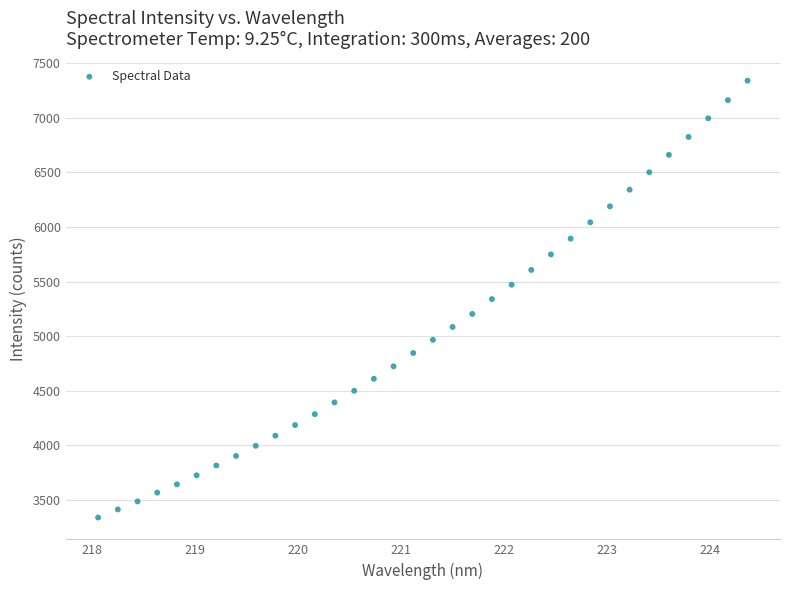

What is the range of Y values (max minus min)?

3997.4